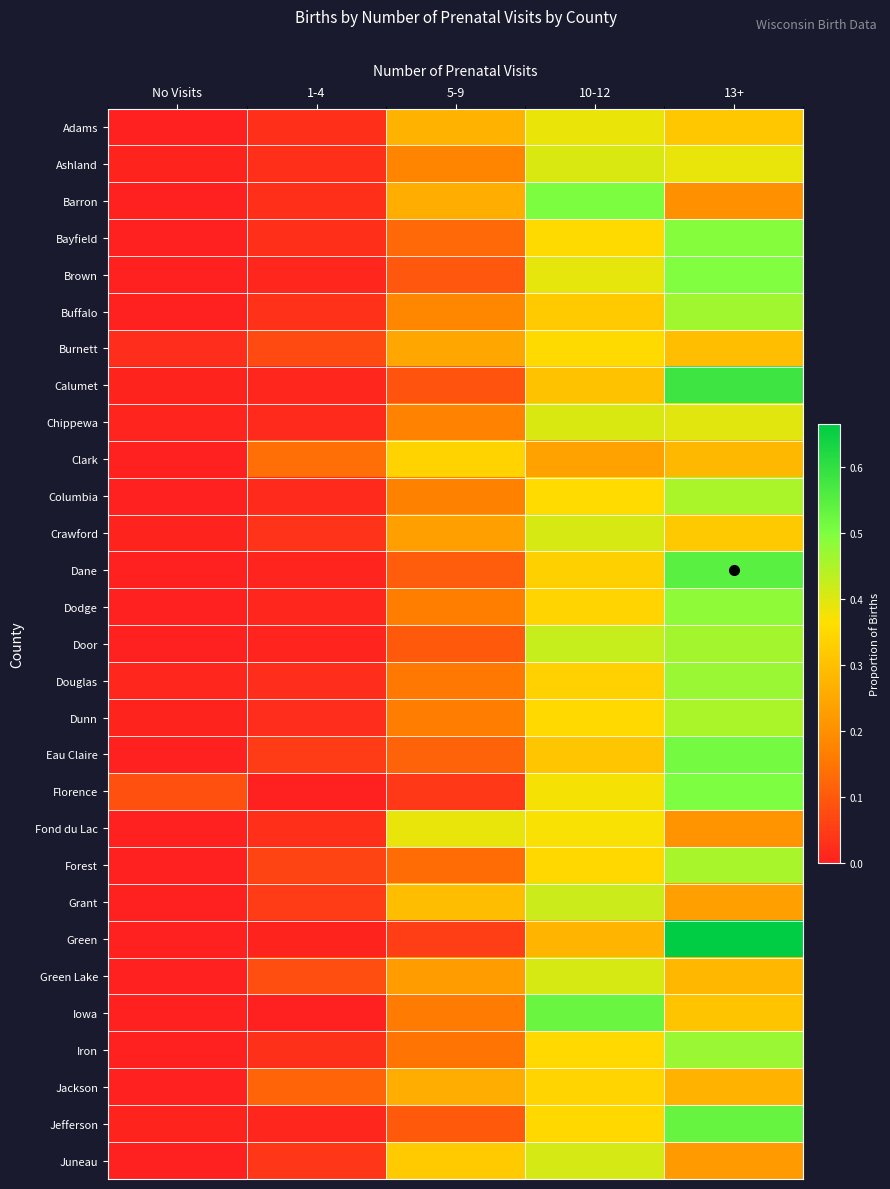

Which series changed the most between No Visits and 1-4?

Clark